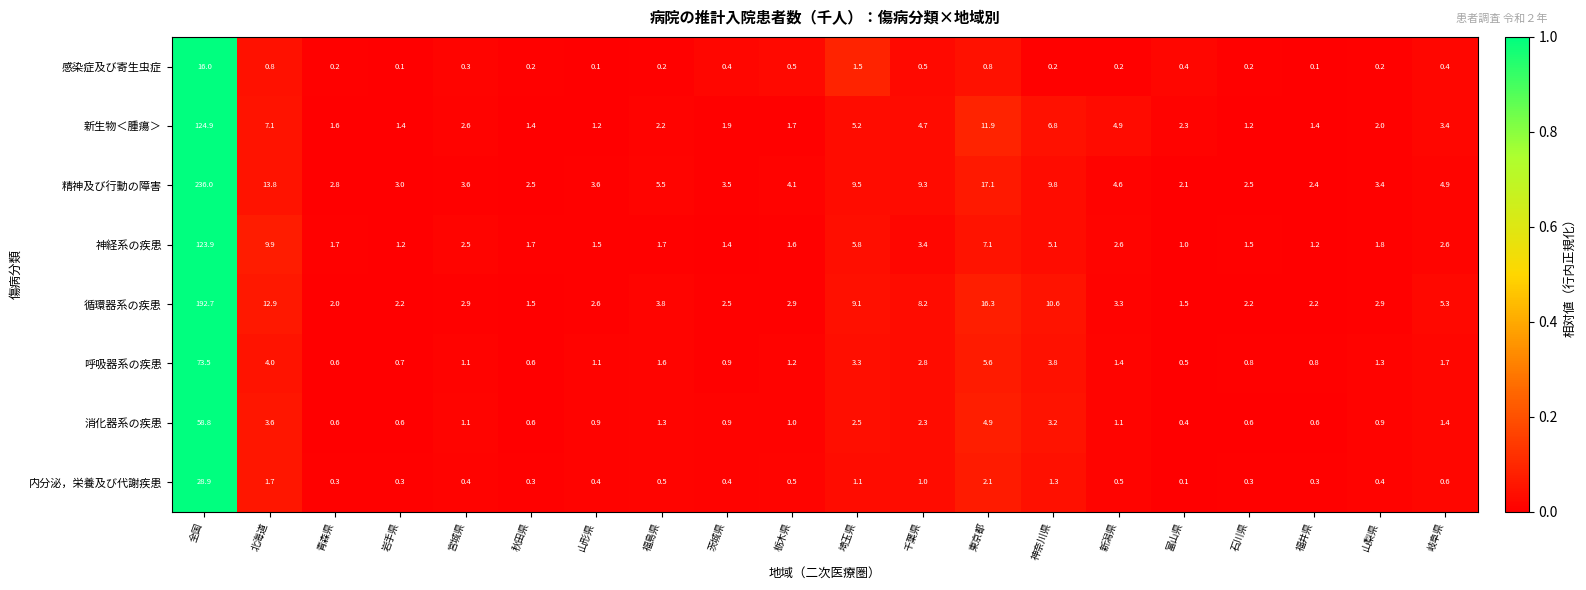

Which series has the largest range (max minus min)?

精神及び行動の障害